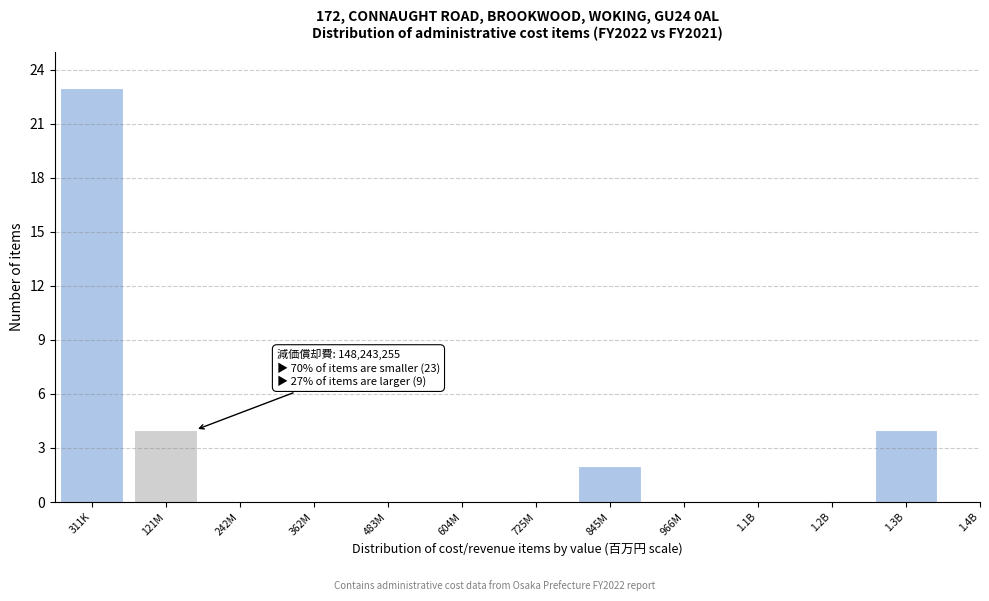

Reading left to right, extract all data points from this chart.

311K=23	121M=4	242M=0	362M=0	483M=0	604M=0	725M=0	845M=2	966M=0	1.1B=0	1.2B=0	1.3B=4